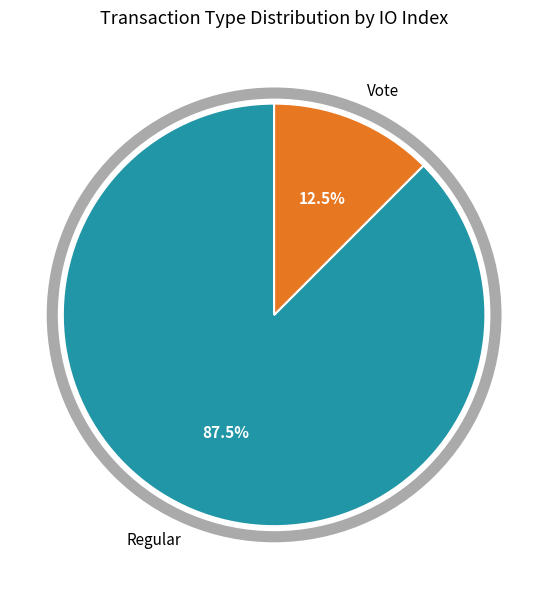

True or false: Regular accounts for 81% of the total.

False